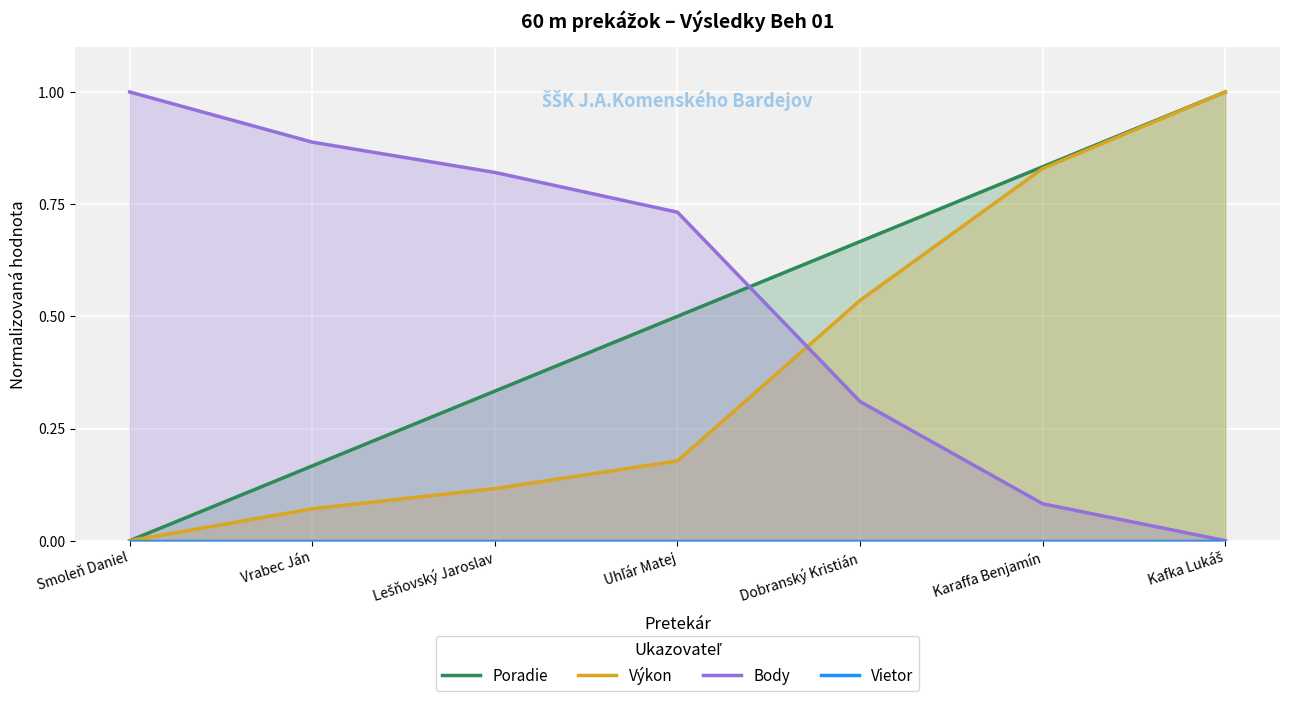

Reading right to left, transcribe all the data shown in this chart.

Poradie: Kafka Lukáš=1.0	Karaffa Benjamín=0.8	Dobranský Kristián=0.7	Uhľár Matej=0.5	Lešňovský Jaroslav=0.3	Vrabec Ján=0.2	Smoleň Daniel=0.0
Výkon: Kafka Lukáš=1.0	Karaffa Benjamín=0.8	Dobranský Kristián=0.5	Uhľár Matej=0.2	Lešňovský Jaroslav=0.1	Vrabec Ján=0.1	Smoleň Daniel=0.0
Body: Kafka Lukáš=0.0	Karaffa Benjamín=0.1	Dobranský Kristián=0.3	Uhľár Matej=0.7	Lešňovský Jaroslav=0.8	Vrabec Ján=0.9	Smoleň Daniel=1.0
Vietor: Kafka Lukáš=0.0	Karaffa Benjamín=0.0	Dobranský Kristián=0.0	Uhľár Matej=0.0	Lešňovský Jaroslav=0.0	Vrabec Ján=0.0	Smoleň Daniel=0.0